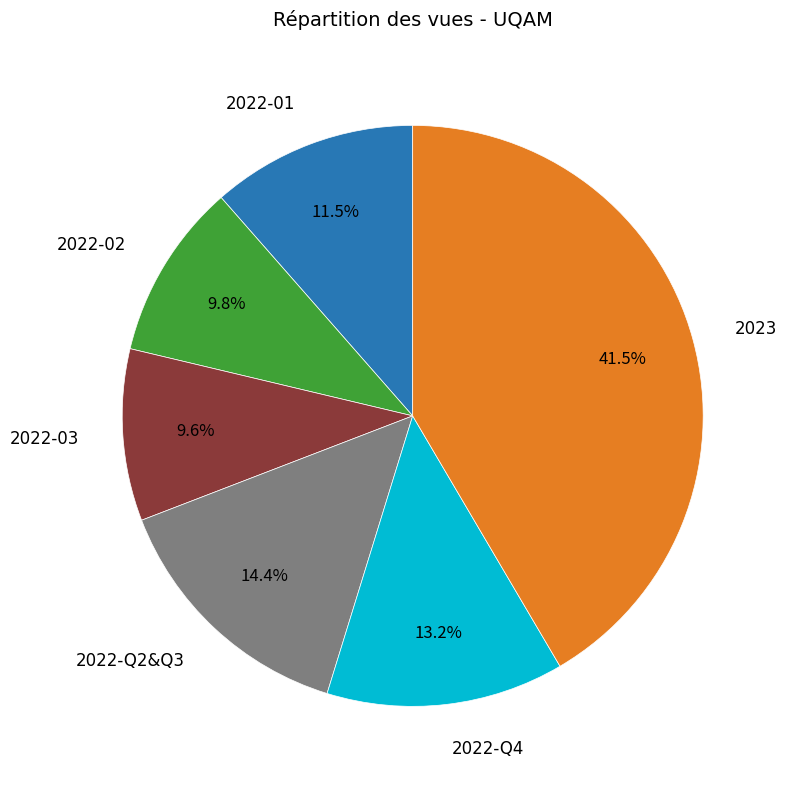

How many segments does this pie chart have?

6